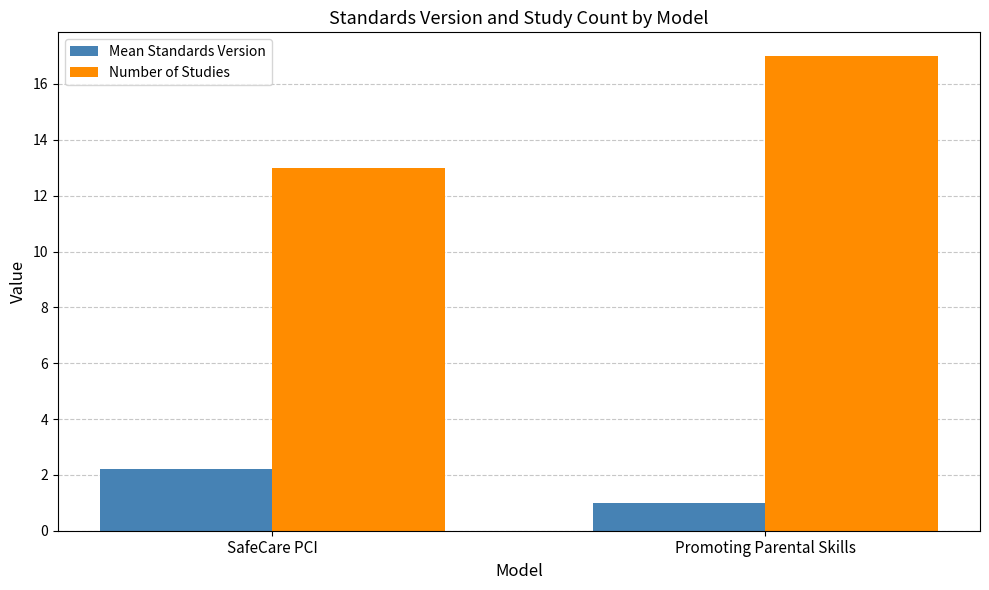

At how many categories does at least one series exceed 7?

2